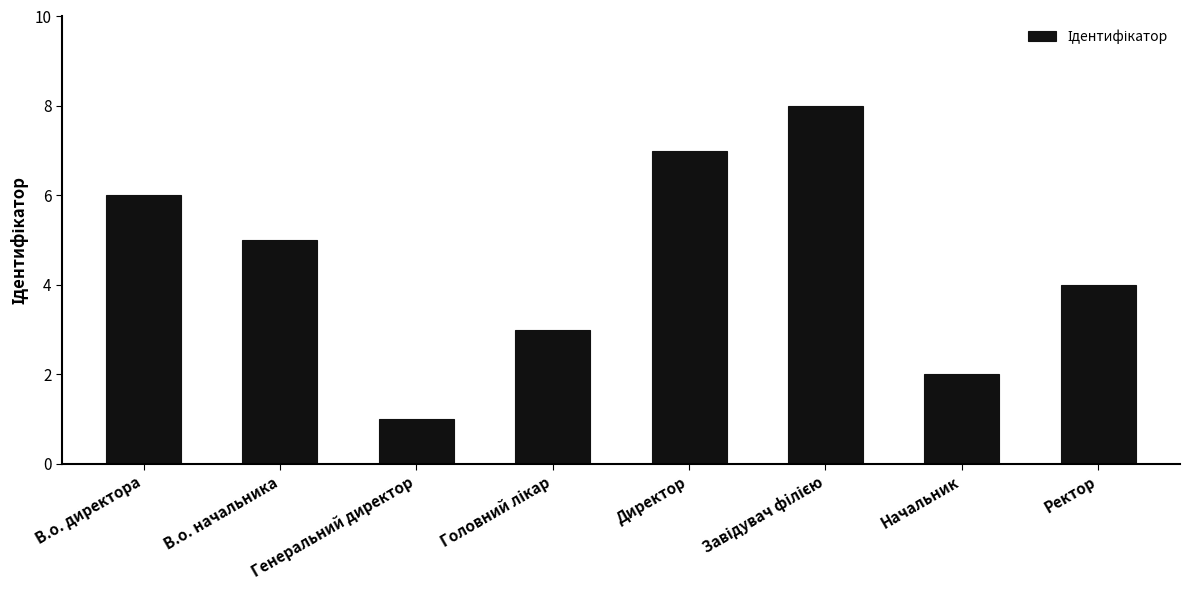

What is the sum of the values at Директор and Ректор?

11